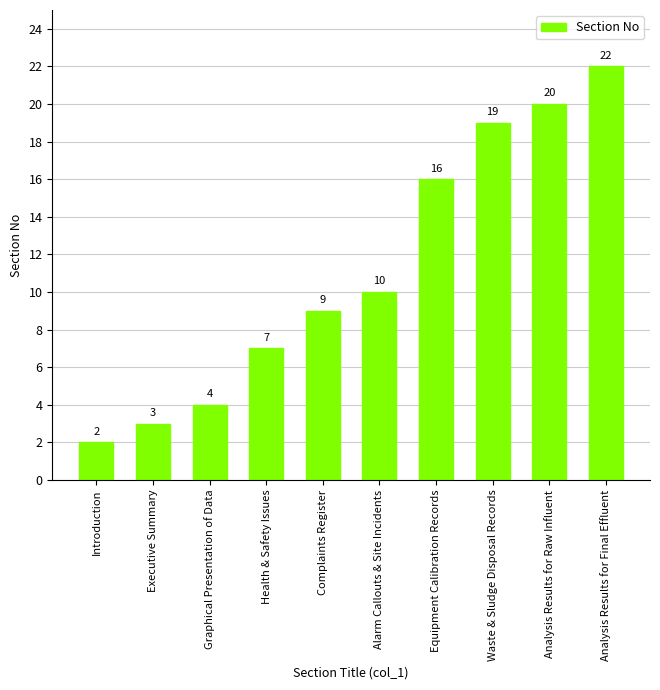

What is the label of the 1st bar from the left?

Introduction